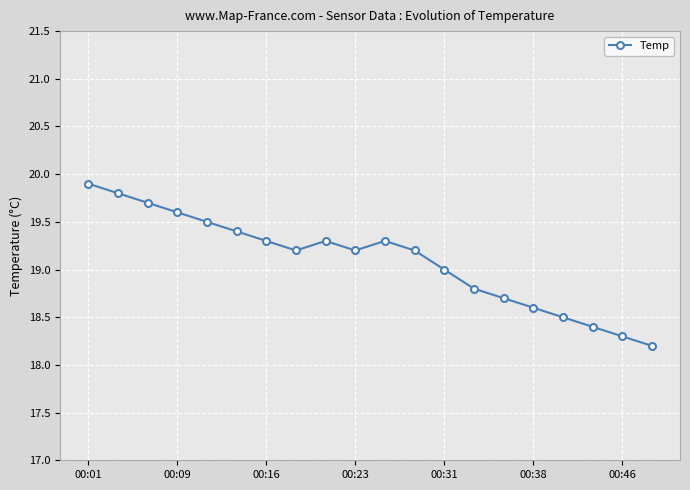

What is the value of the 8th point from the left?

19.2